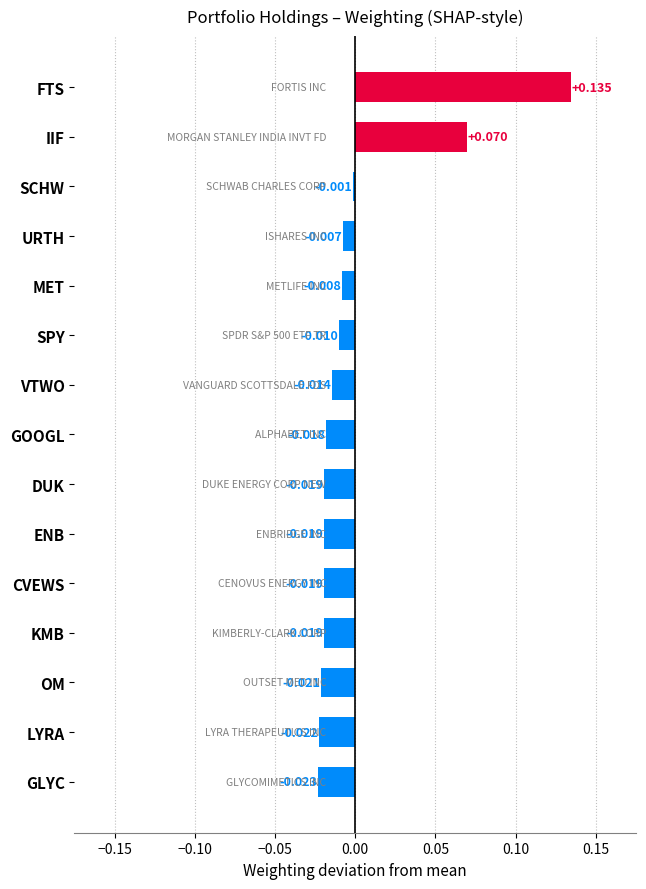

How many values are below zero?

13